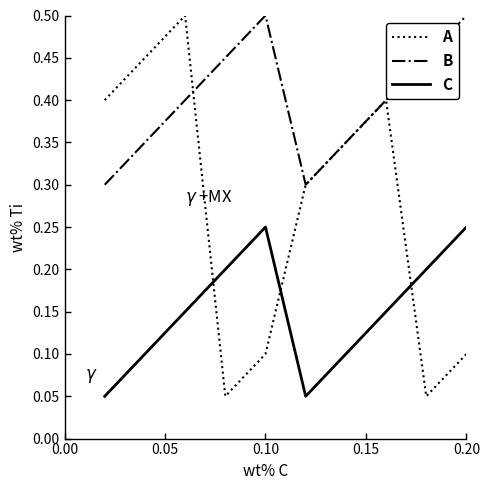

Rank the series by their average value, from lowest to highest.

C, A, B